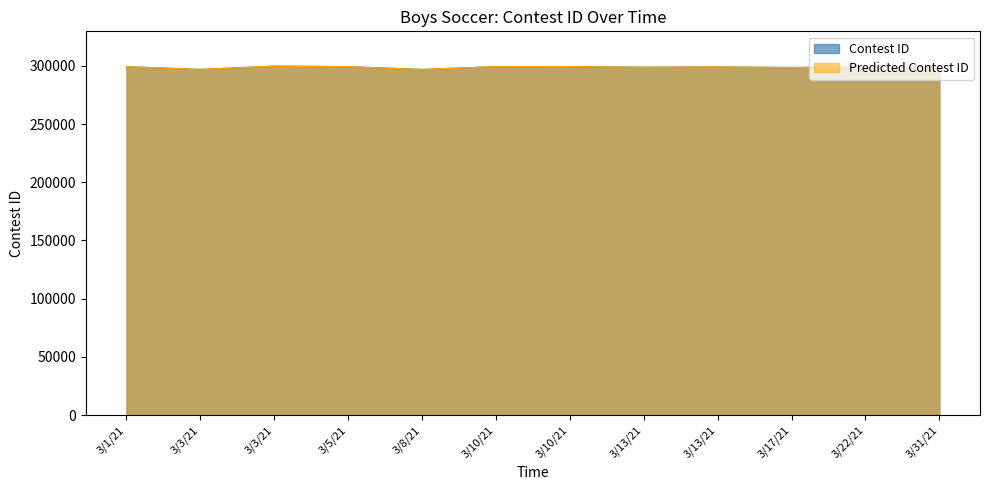

What is the difference between the Predicted Contest ID values at 3/3/21 and 3/13/21?

941